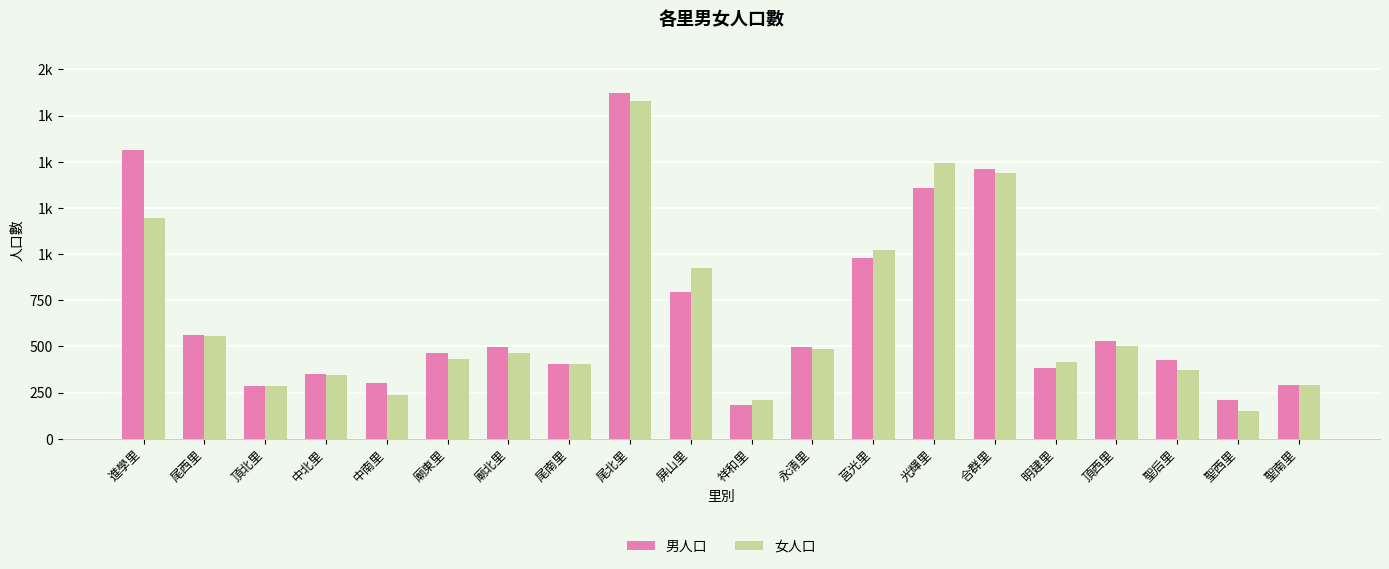

What is the difference between the second highest and minimum values in the 男人口 series?

1381